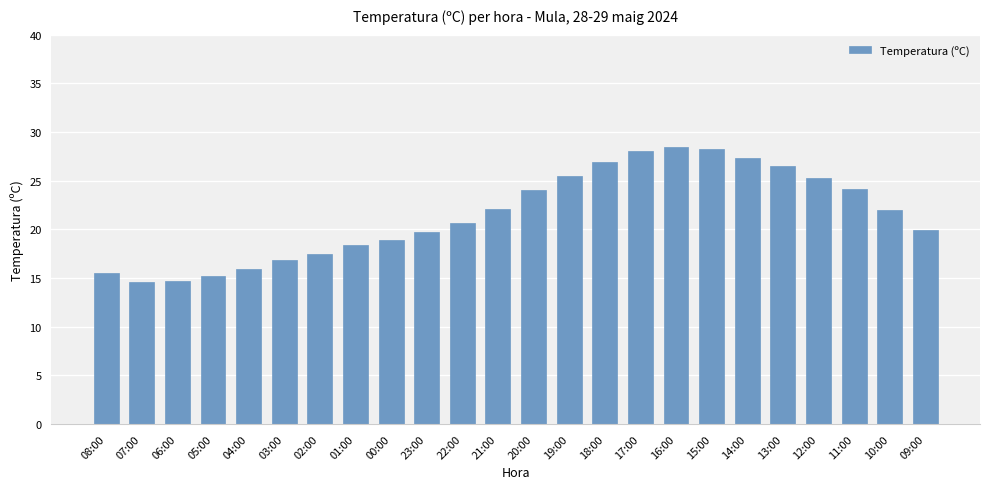

How many values are below 22?

12